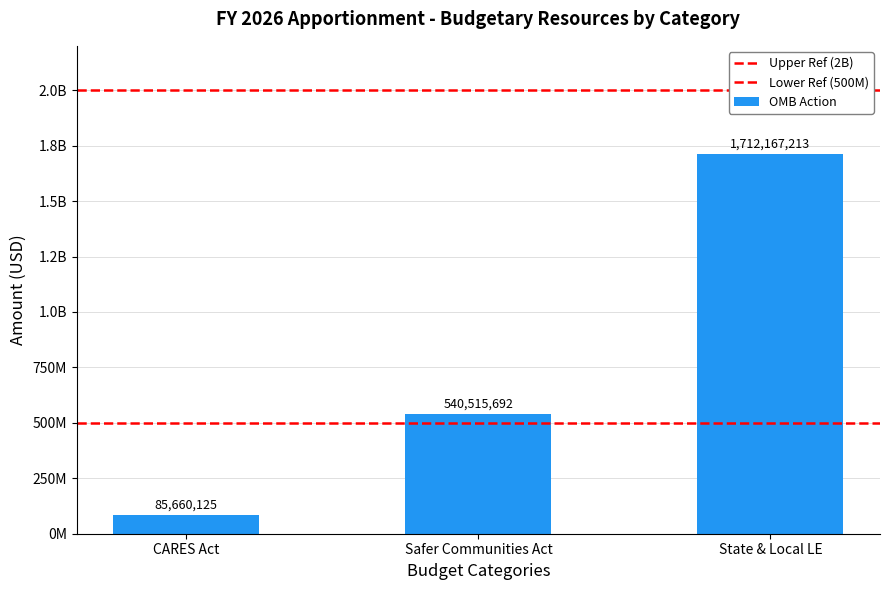

What is the minimum value shown in the chart?

85660125